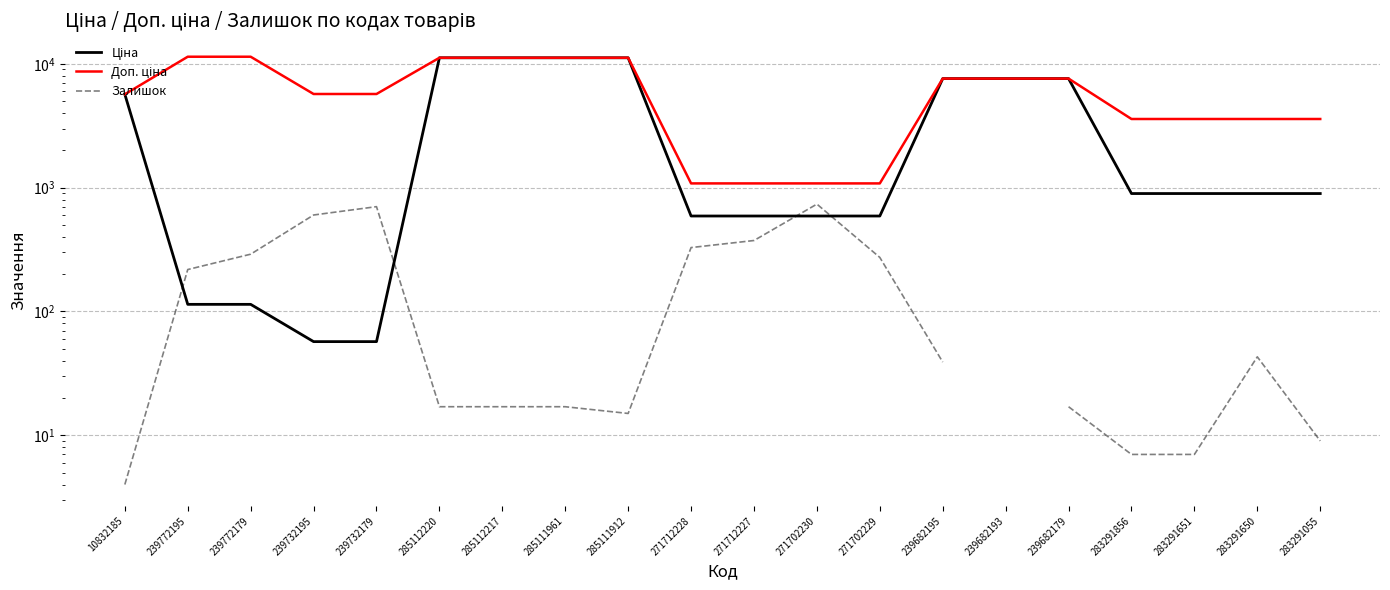

Which series has the widest spread of values?

Ціна